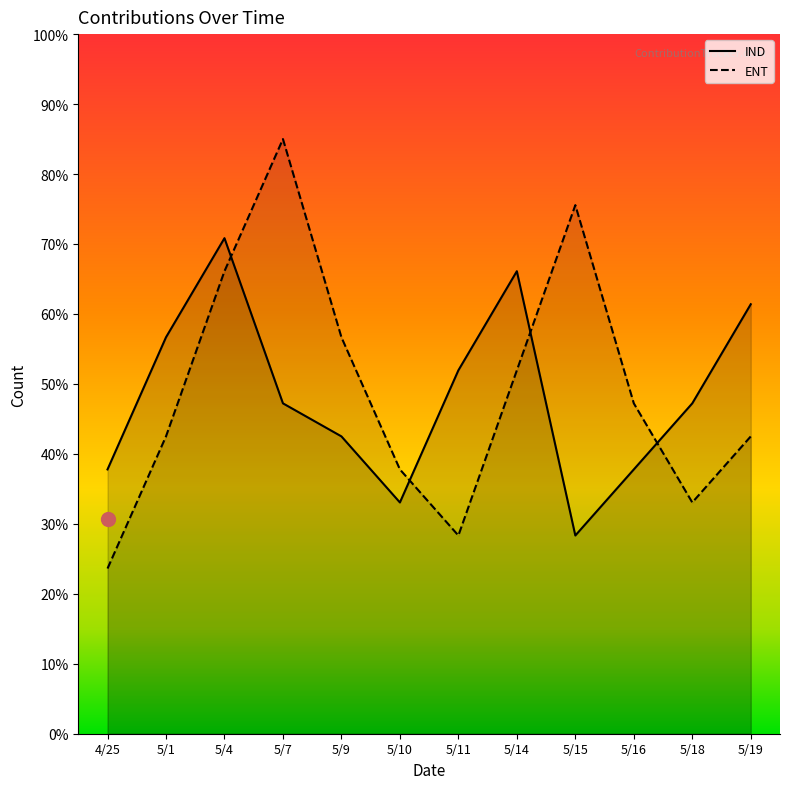

At how many categories does at least one series exceed 51?

8